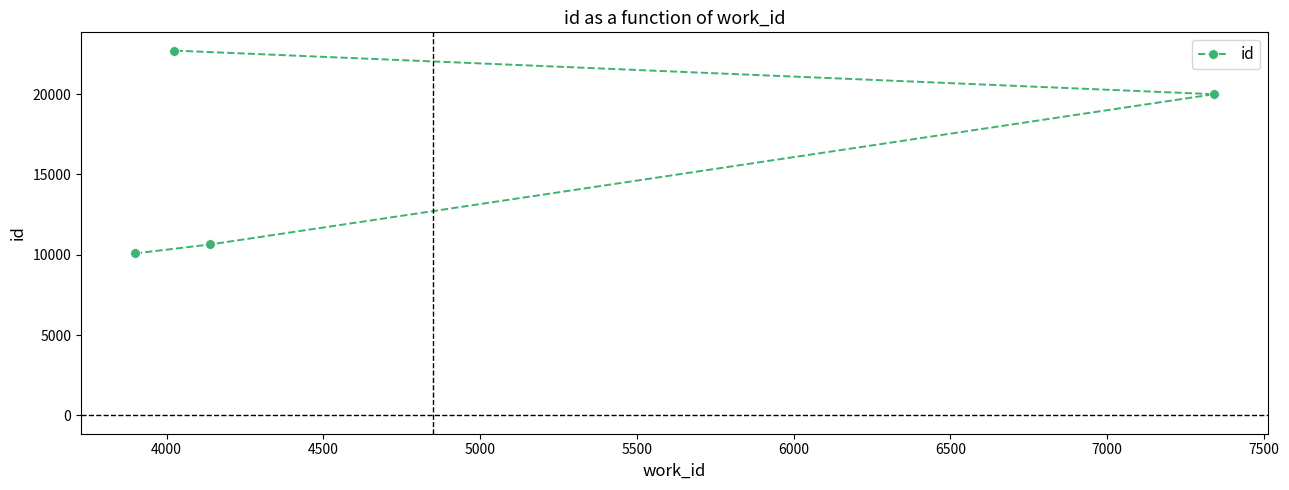

Reading left to right, list all the values displayed in this chart.

10084	22706	10640	19991